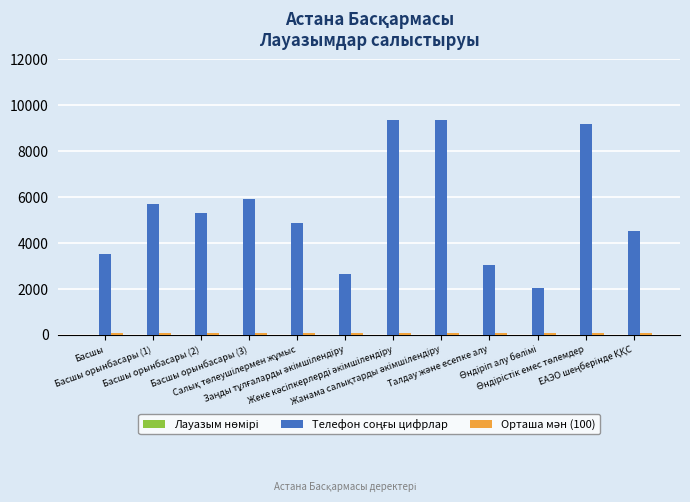

List the labels in order of Телефон соңғы цифрлар value, largest first.

Жеке кәсіпкерлерді әкімшілендіру, Жанама салықтарды әкімшілендіру, Өндірістік емес төлемдер, Басшы орынбасары (3), Басшы орынбасары (1), Басшы орынбасары (2), Салық төлеушілермен жұмыс, ЕАЭО шеңберінде ҚҚС, Басшы, Талдау және есепке алу, Заңды тұлғаларды әкімшілендіру, Өндіріп алу бөлімі